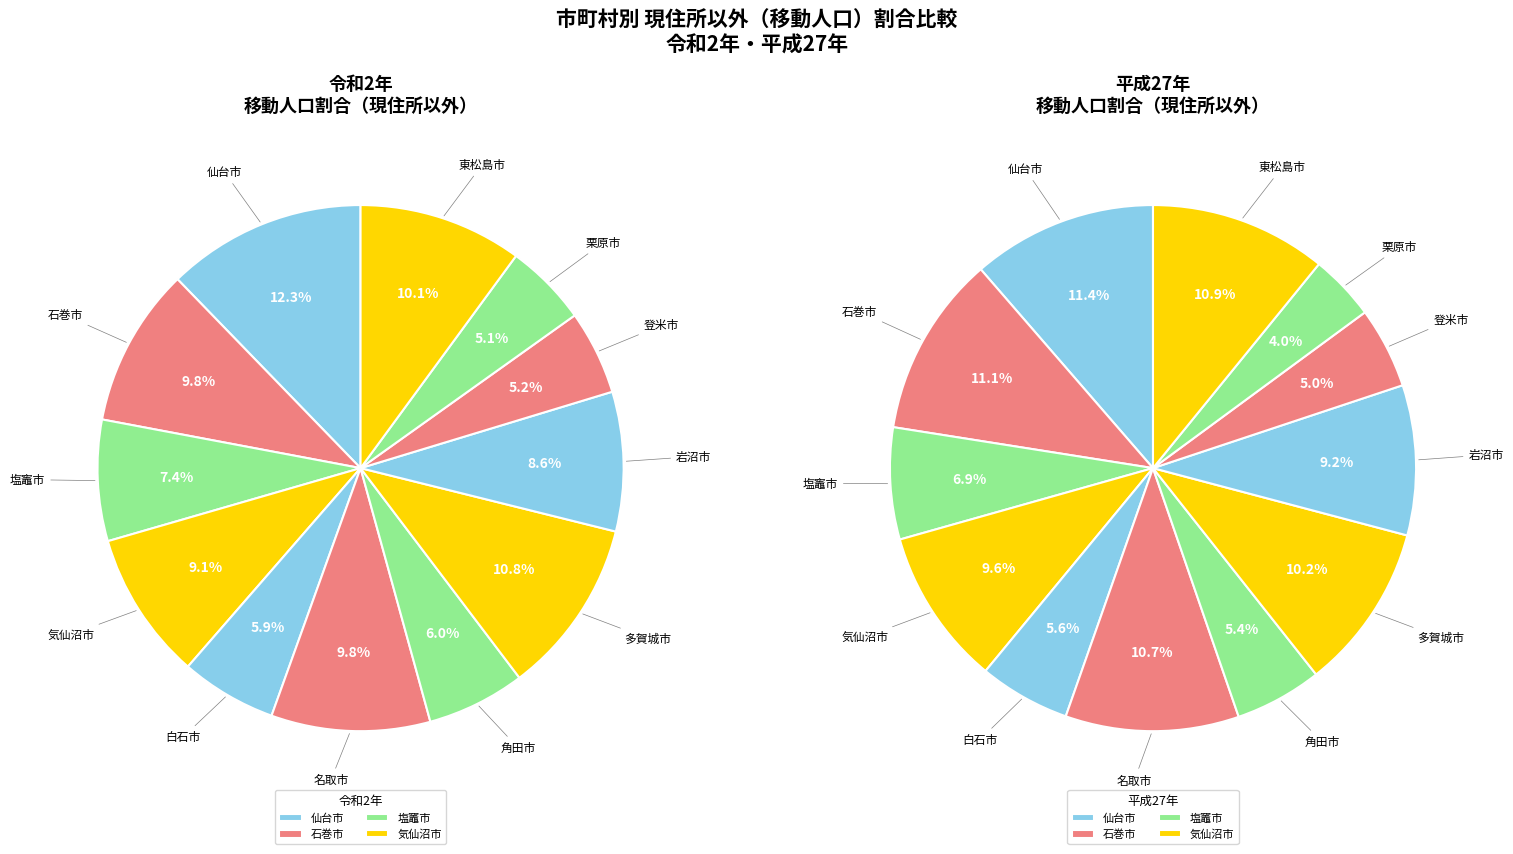

To the nearest percent, what percentage of the pie is 多賀城市?

10%